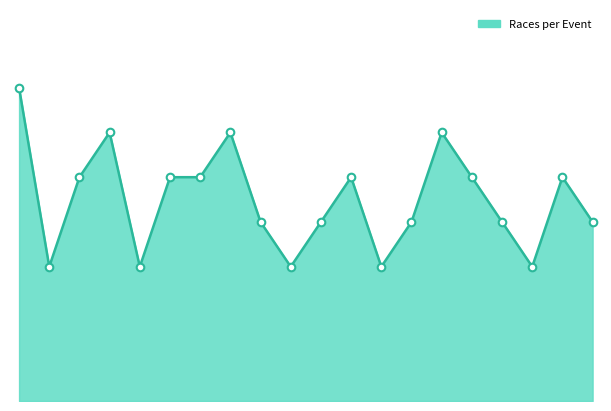

Is this an area chart (filled region under the line)?

Yes